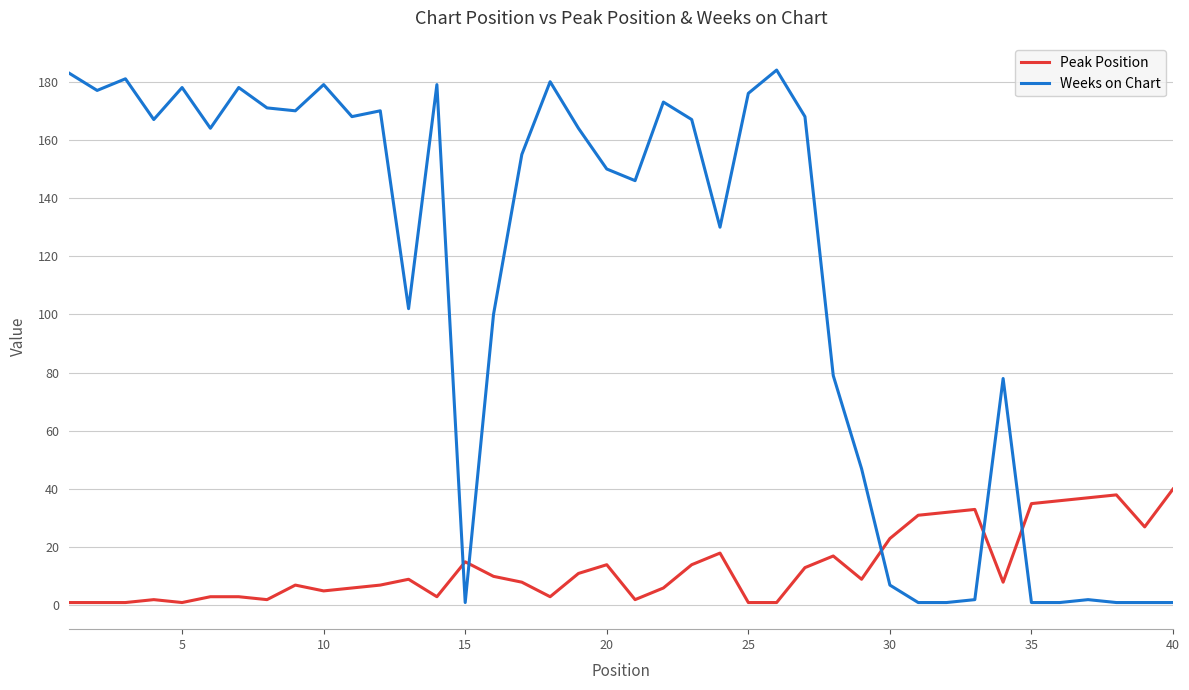

What is the maximum value for Peak Position?

40